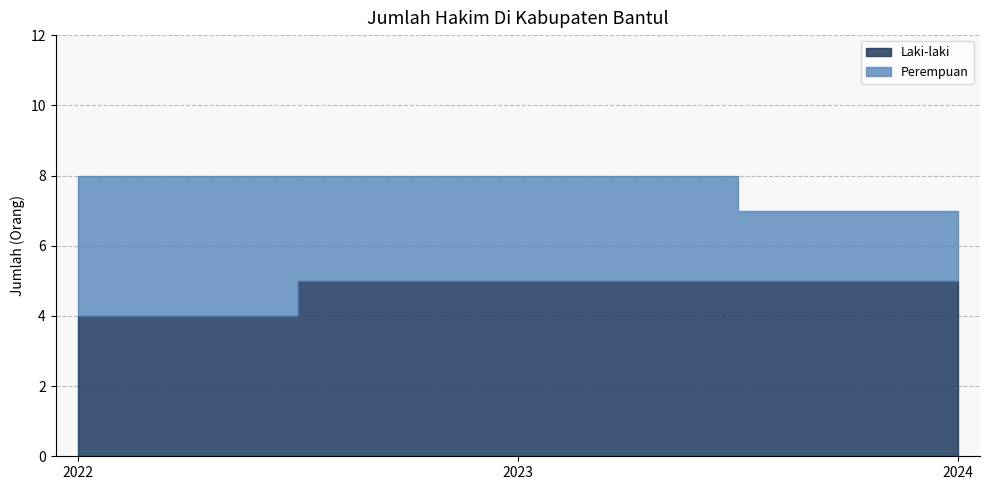

Reading left to right, extract all data points from this chart.

Laki-laki: 4	5	5
Perempuan: 4	3	2